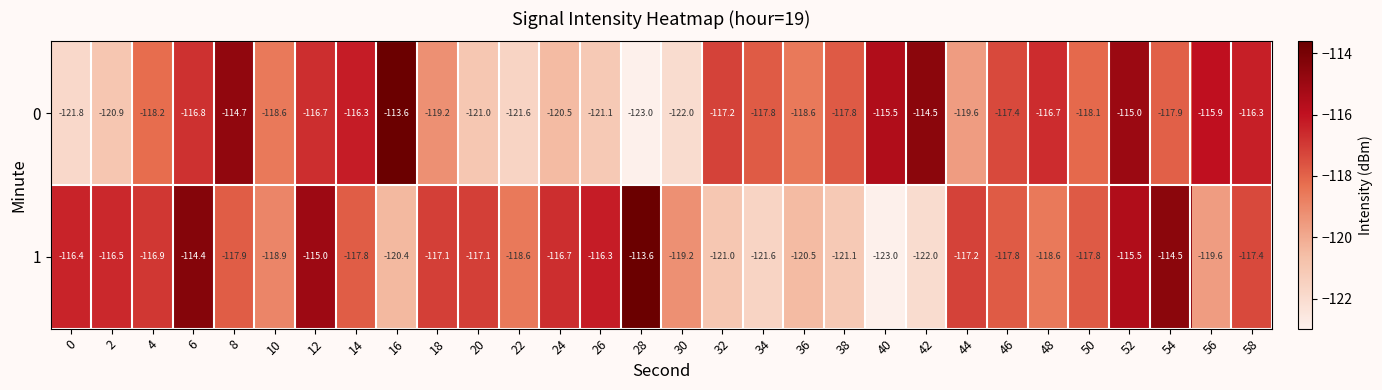

Rank the series by their average value, from lowest to highest.

0, 1